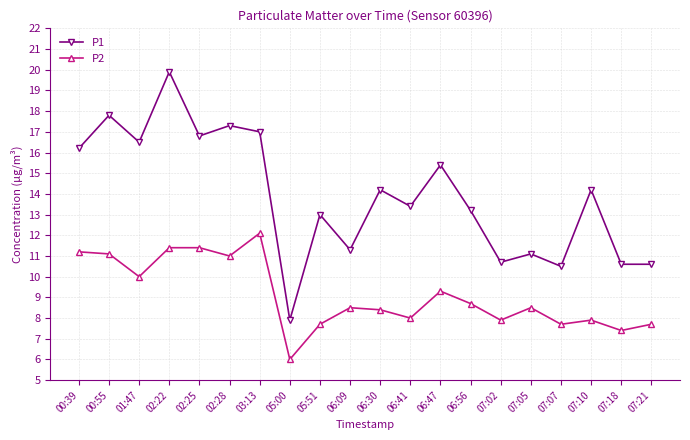

What is the maximum value shown in the chart?

19.9